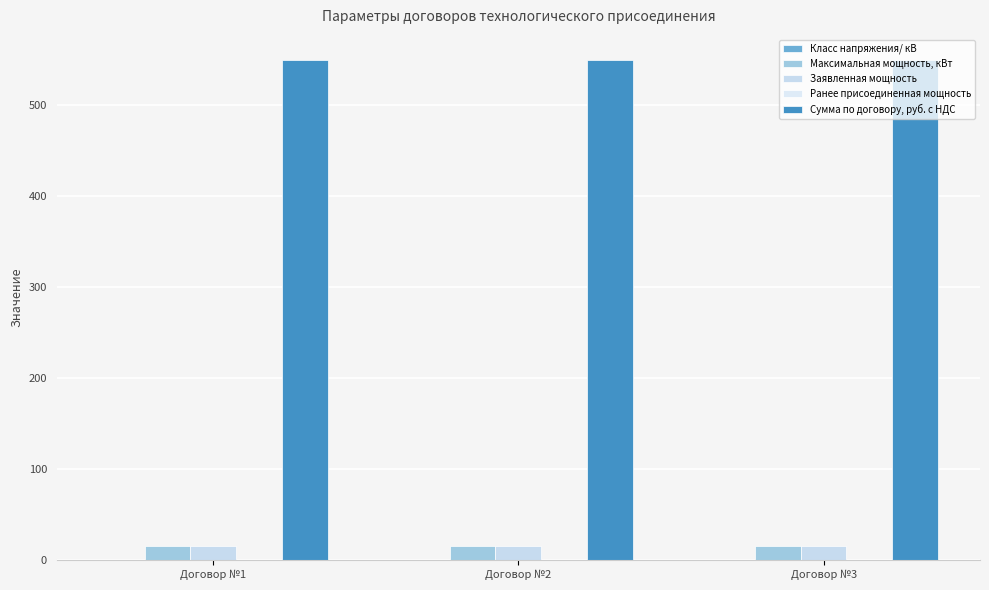

How many series are shown in this chart?

4